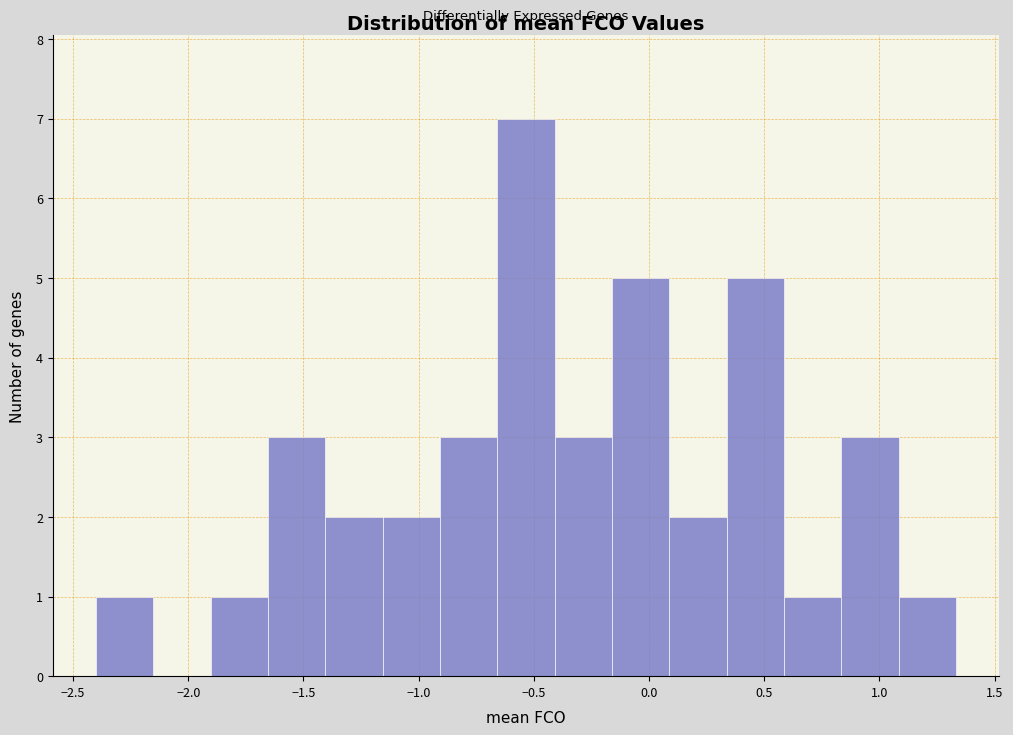

What is the height of the bar covering -0.40 to -0.15 on the x-axis? Neither the bar edges nor the heights are printed on the chart, so give them approximately, as read against the axes.

3